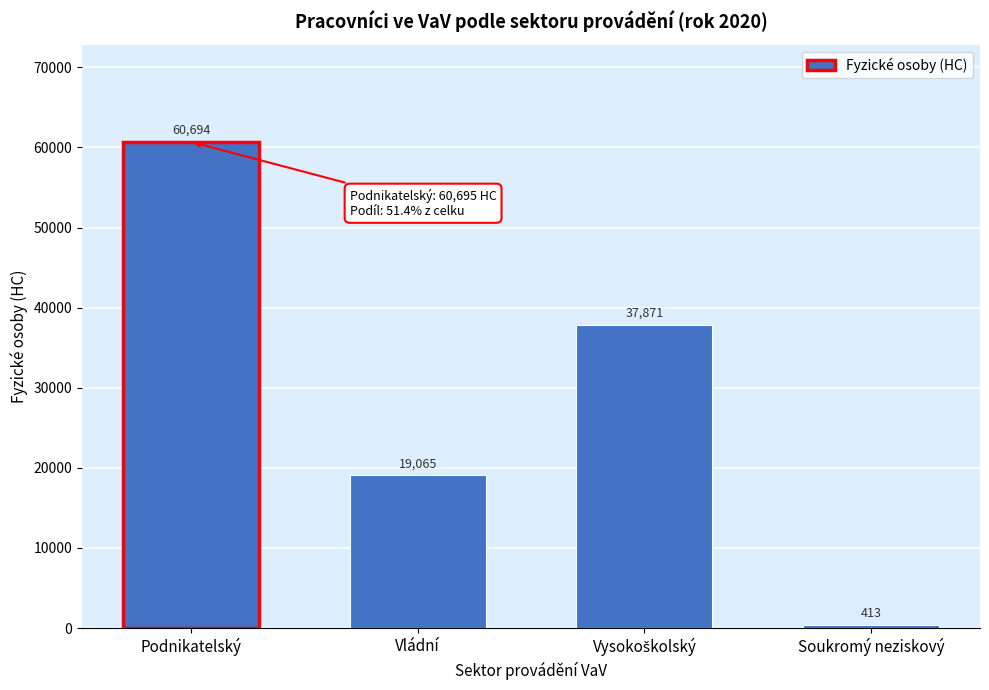

What is the ratio of the value at Vládní to the value at Podnikatelský?

0.3